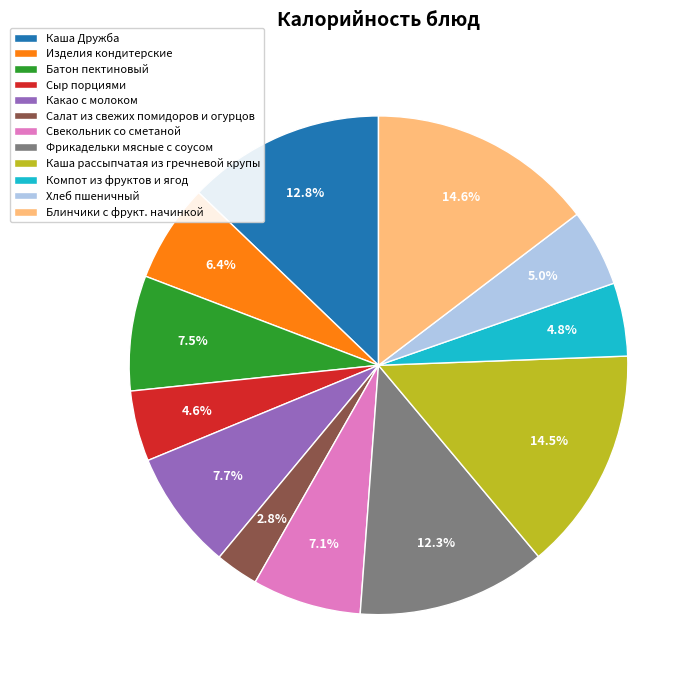

Is it true that Блинчики с фрукт. начинкой is 15% of the pie?

True